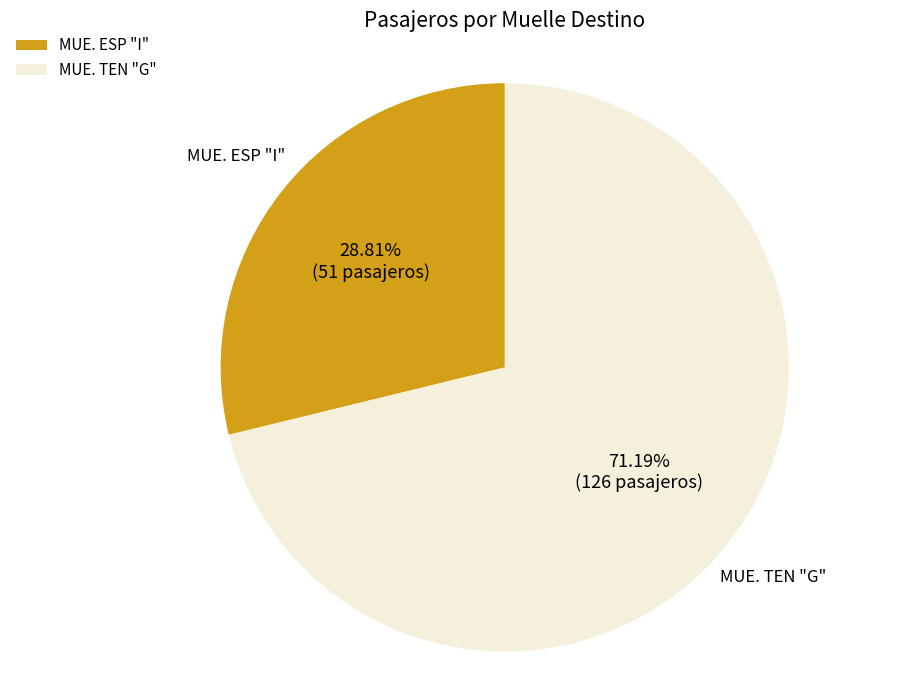

To the nearest percent, what is the difference between the largest and smallest slice percentages?

42%